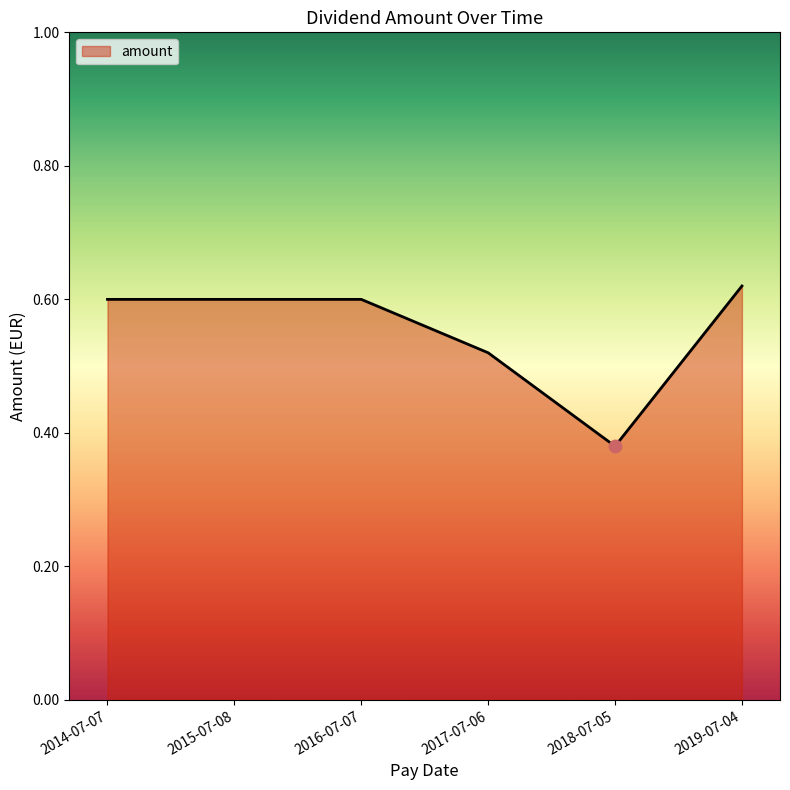

Between 2014-07-07 and 2017-07-06, which is larger?

2014-07-07